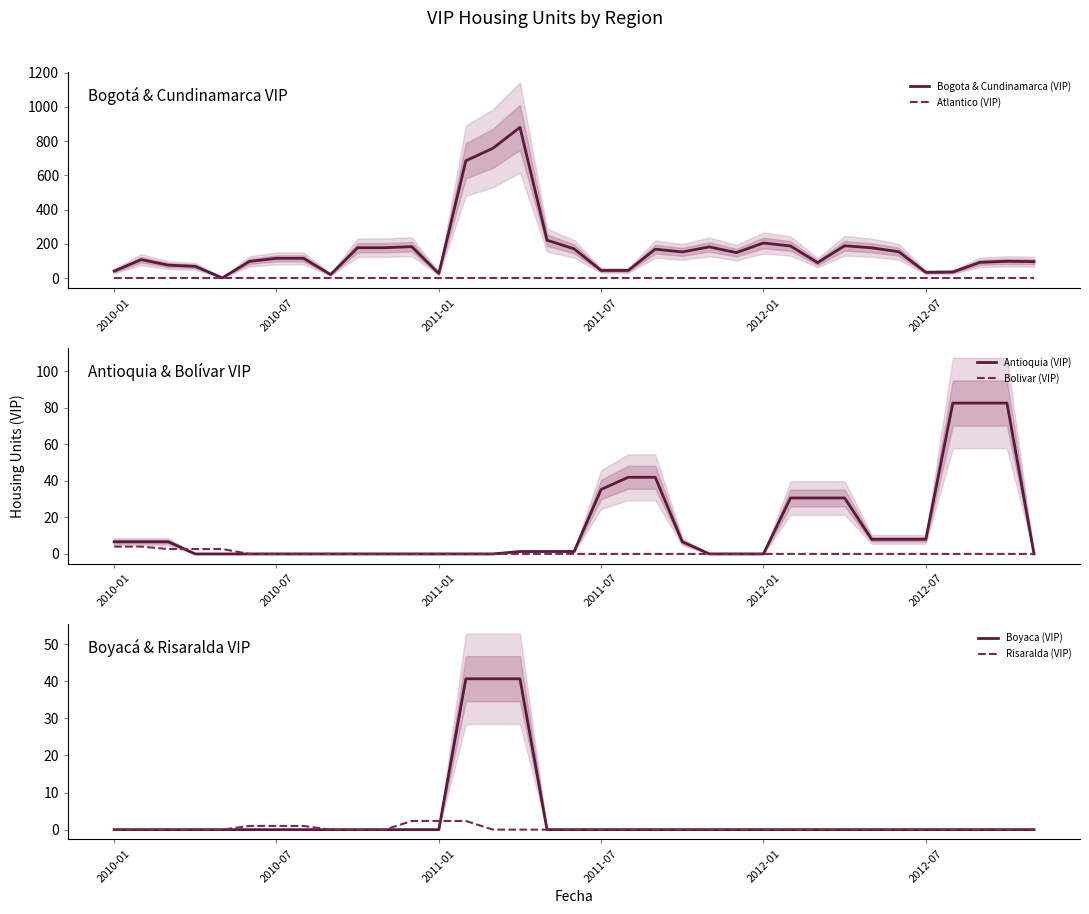

What is the highest value of the Bogota & Cundinamarca (VIP) series?

880.0